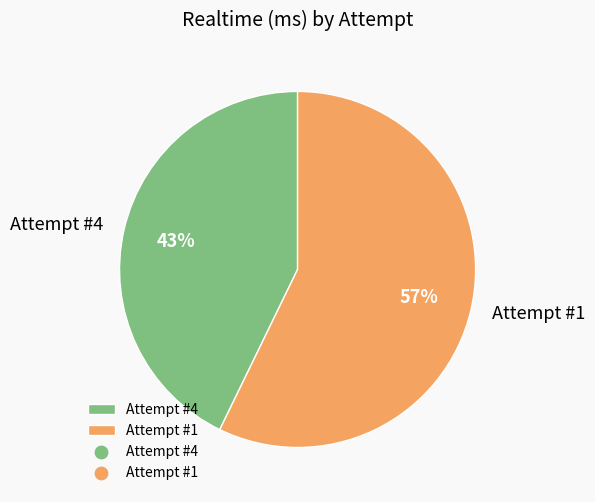

Combined, do Attempt #4 and Attempt #1 account for over 50%?

Yes